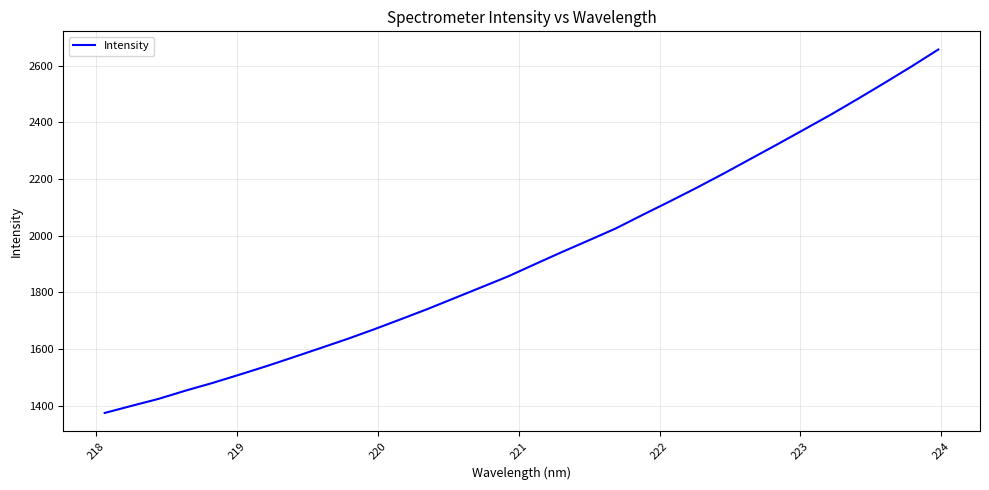

What is the smallest value displayed?

1375.0